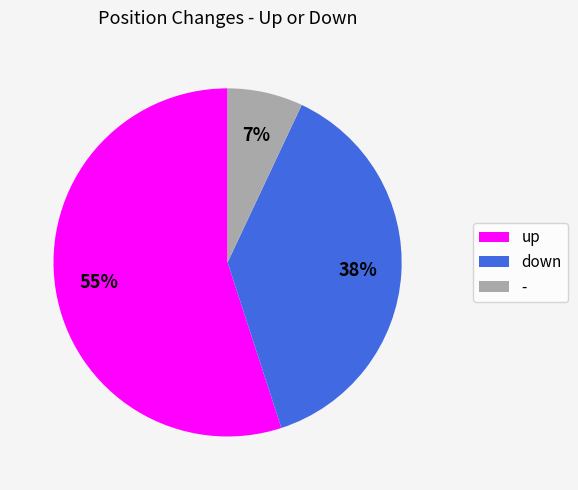

To the nearest percent, what is the difference between the - and up slice percentages?

48%